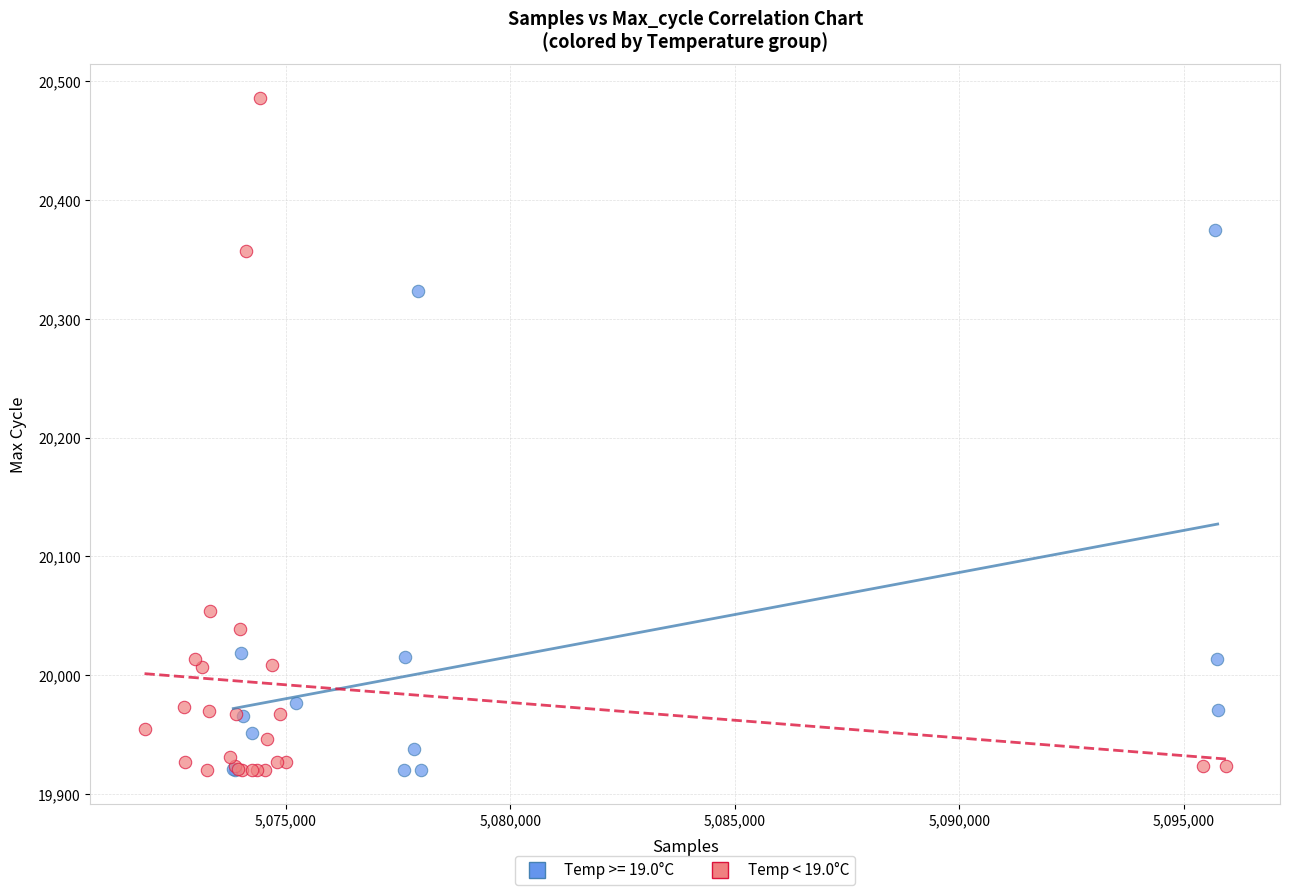

What are all the series names shown in the legend?

Temp >= 19.0°C, Temp < 19.0°C